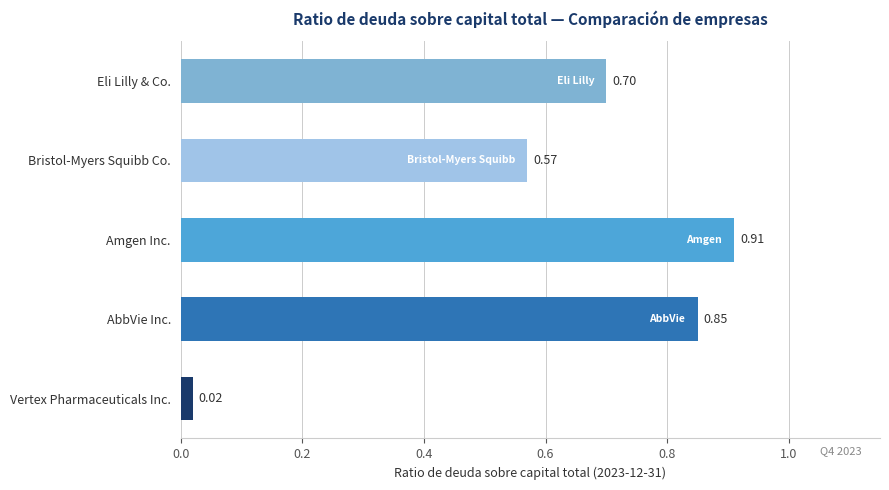

What is the change in value from AbbVie Inc. to Bristol-Myers Squibb Co.?

-0.3